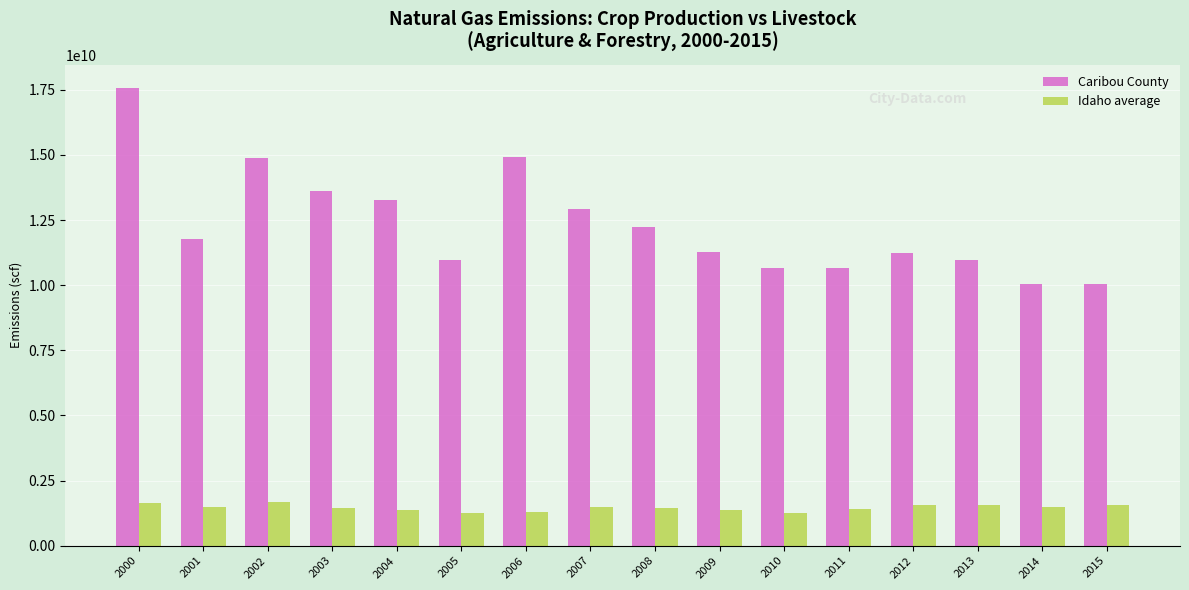

What is the average value of the Caribou County series?

12314547804.3